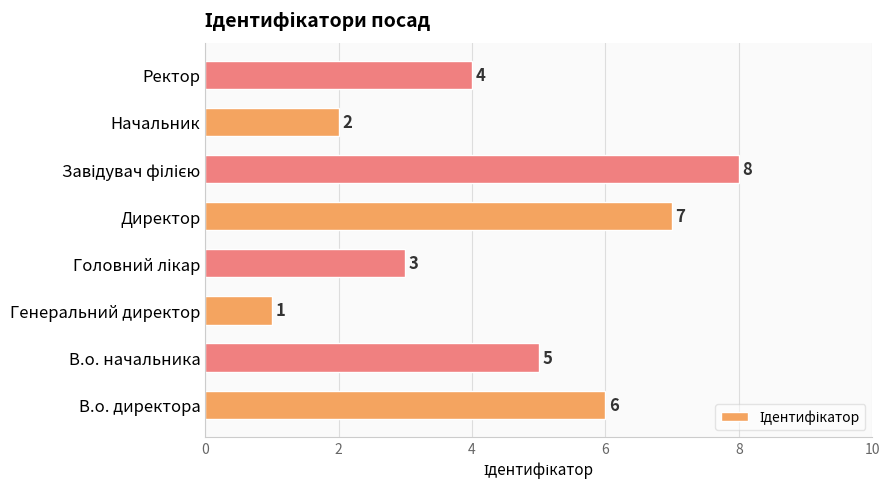

Reading bottom to top, transcribe all the data shown in this chart.

6	5	1	3	7	8	2	4